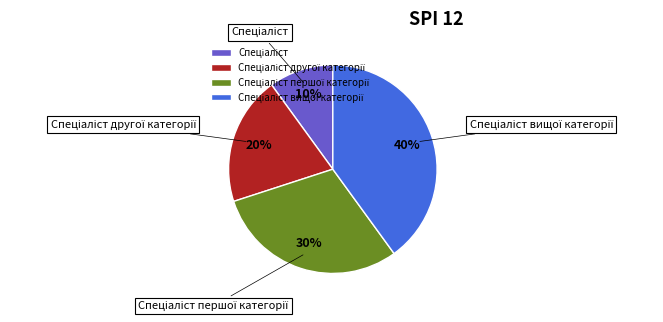

Is there a majority slice in this chart?

No